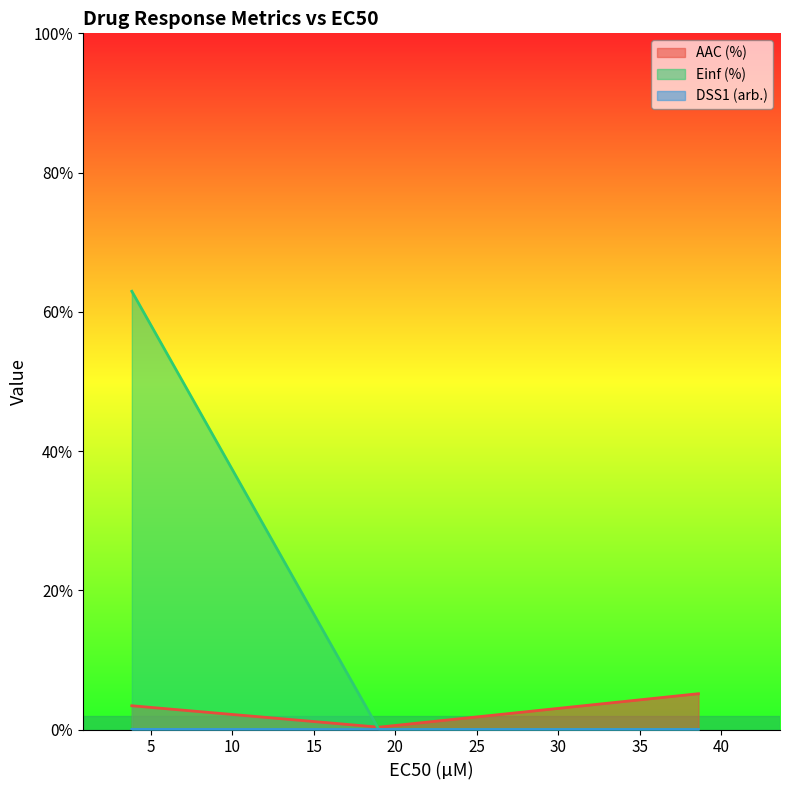

Reading right to left, what are all the values shown in this chart?

AAC (%): 5.1	0.3	3.4
Einf (%): 0.0	0.0	62.9
DSS1 (arb.): 0.0	0.0	0.0